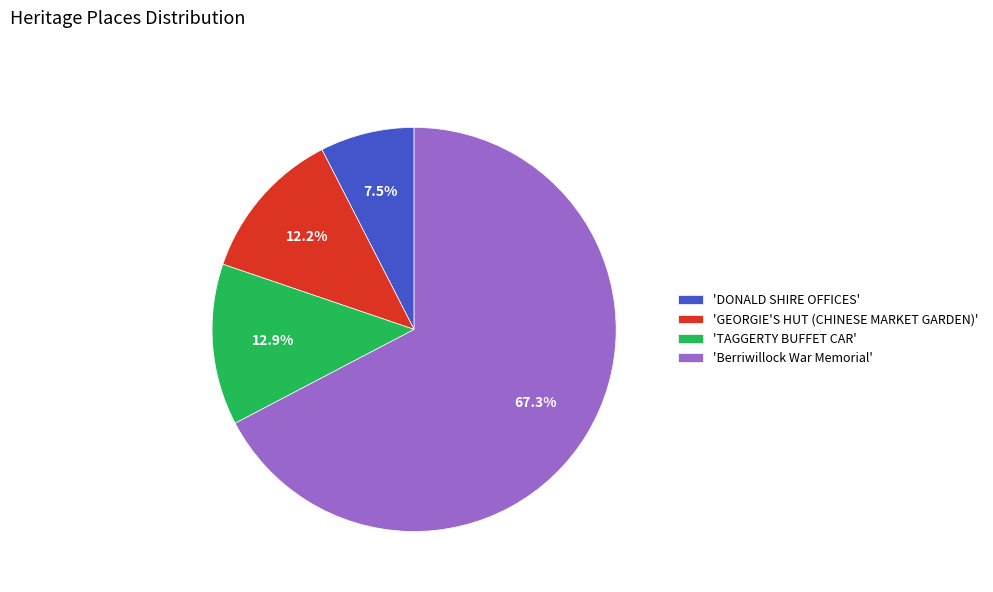

What portion of the pie excludes 'GEORGIE'S HUT (CHINESE MARKET GARDEN)'?

87.8%